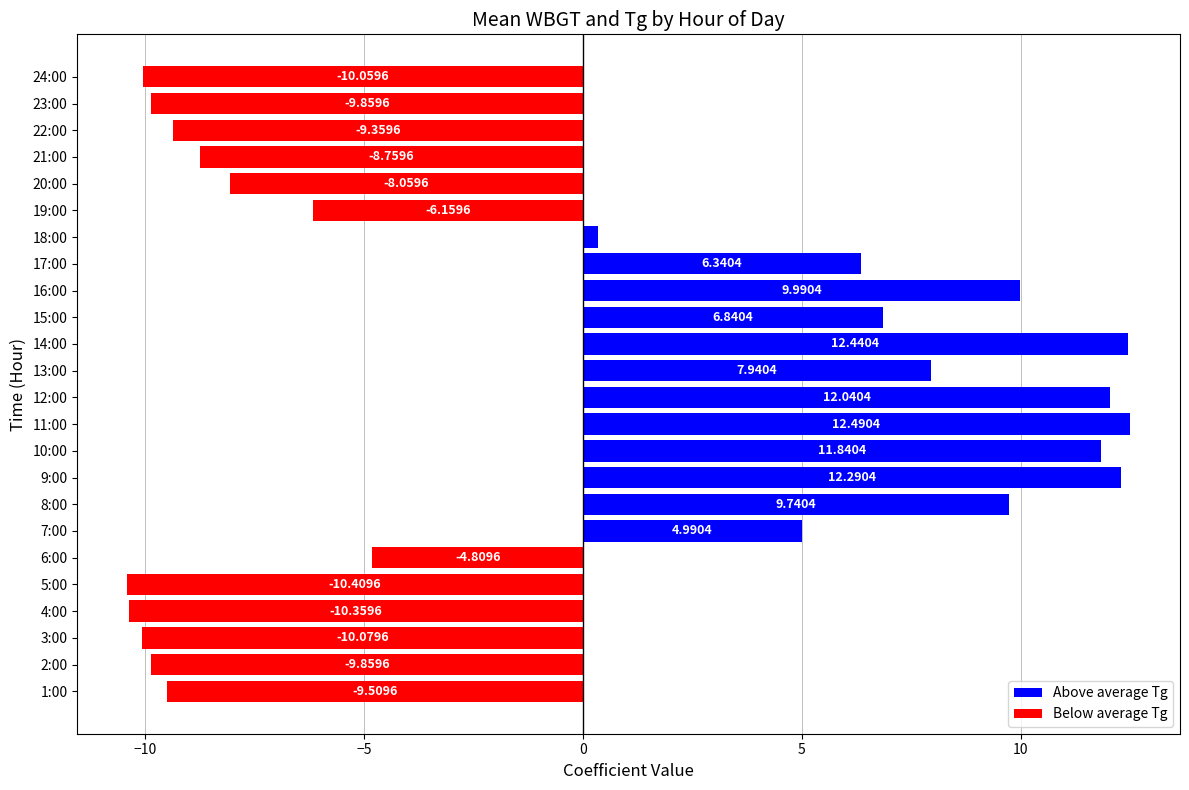

How many data points are above 0?

12